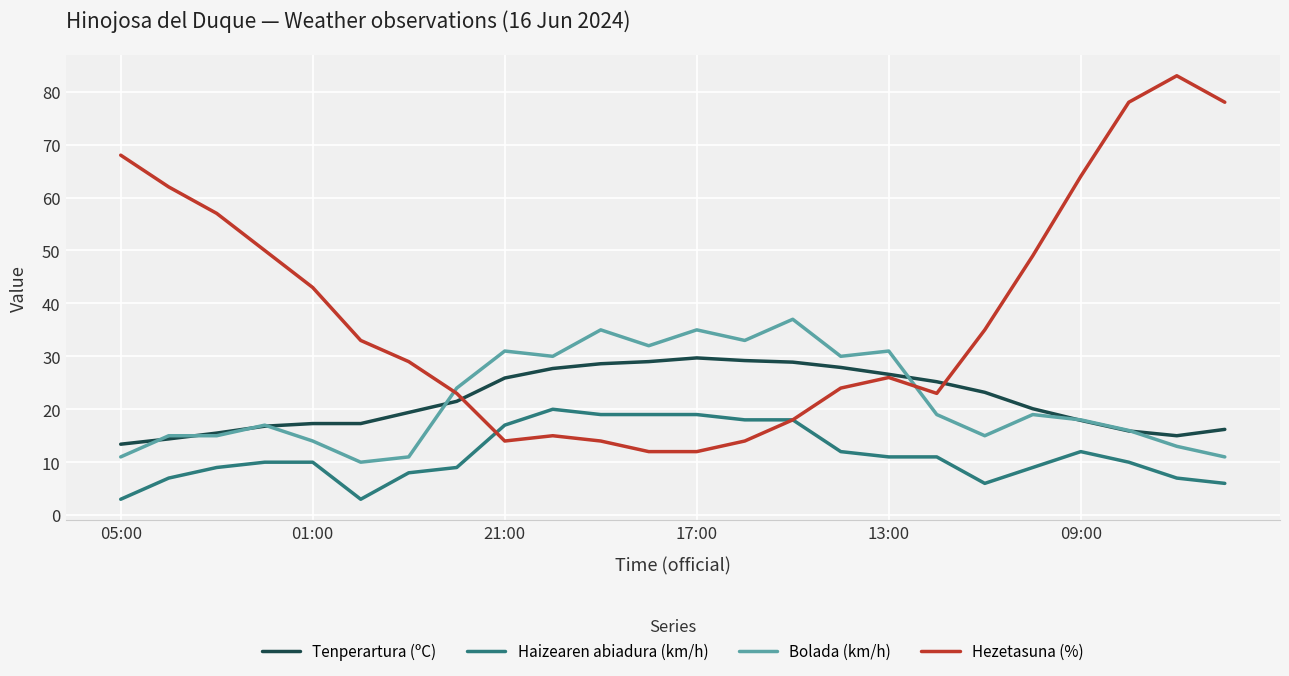

What is the minimum value for Hezetasuna (%)?

12.0